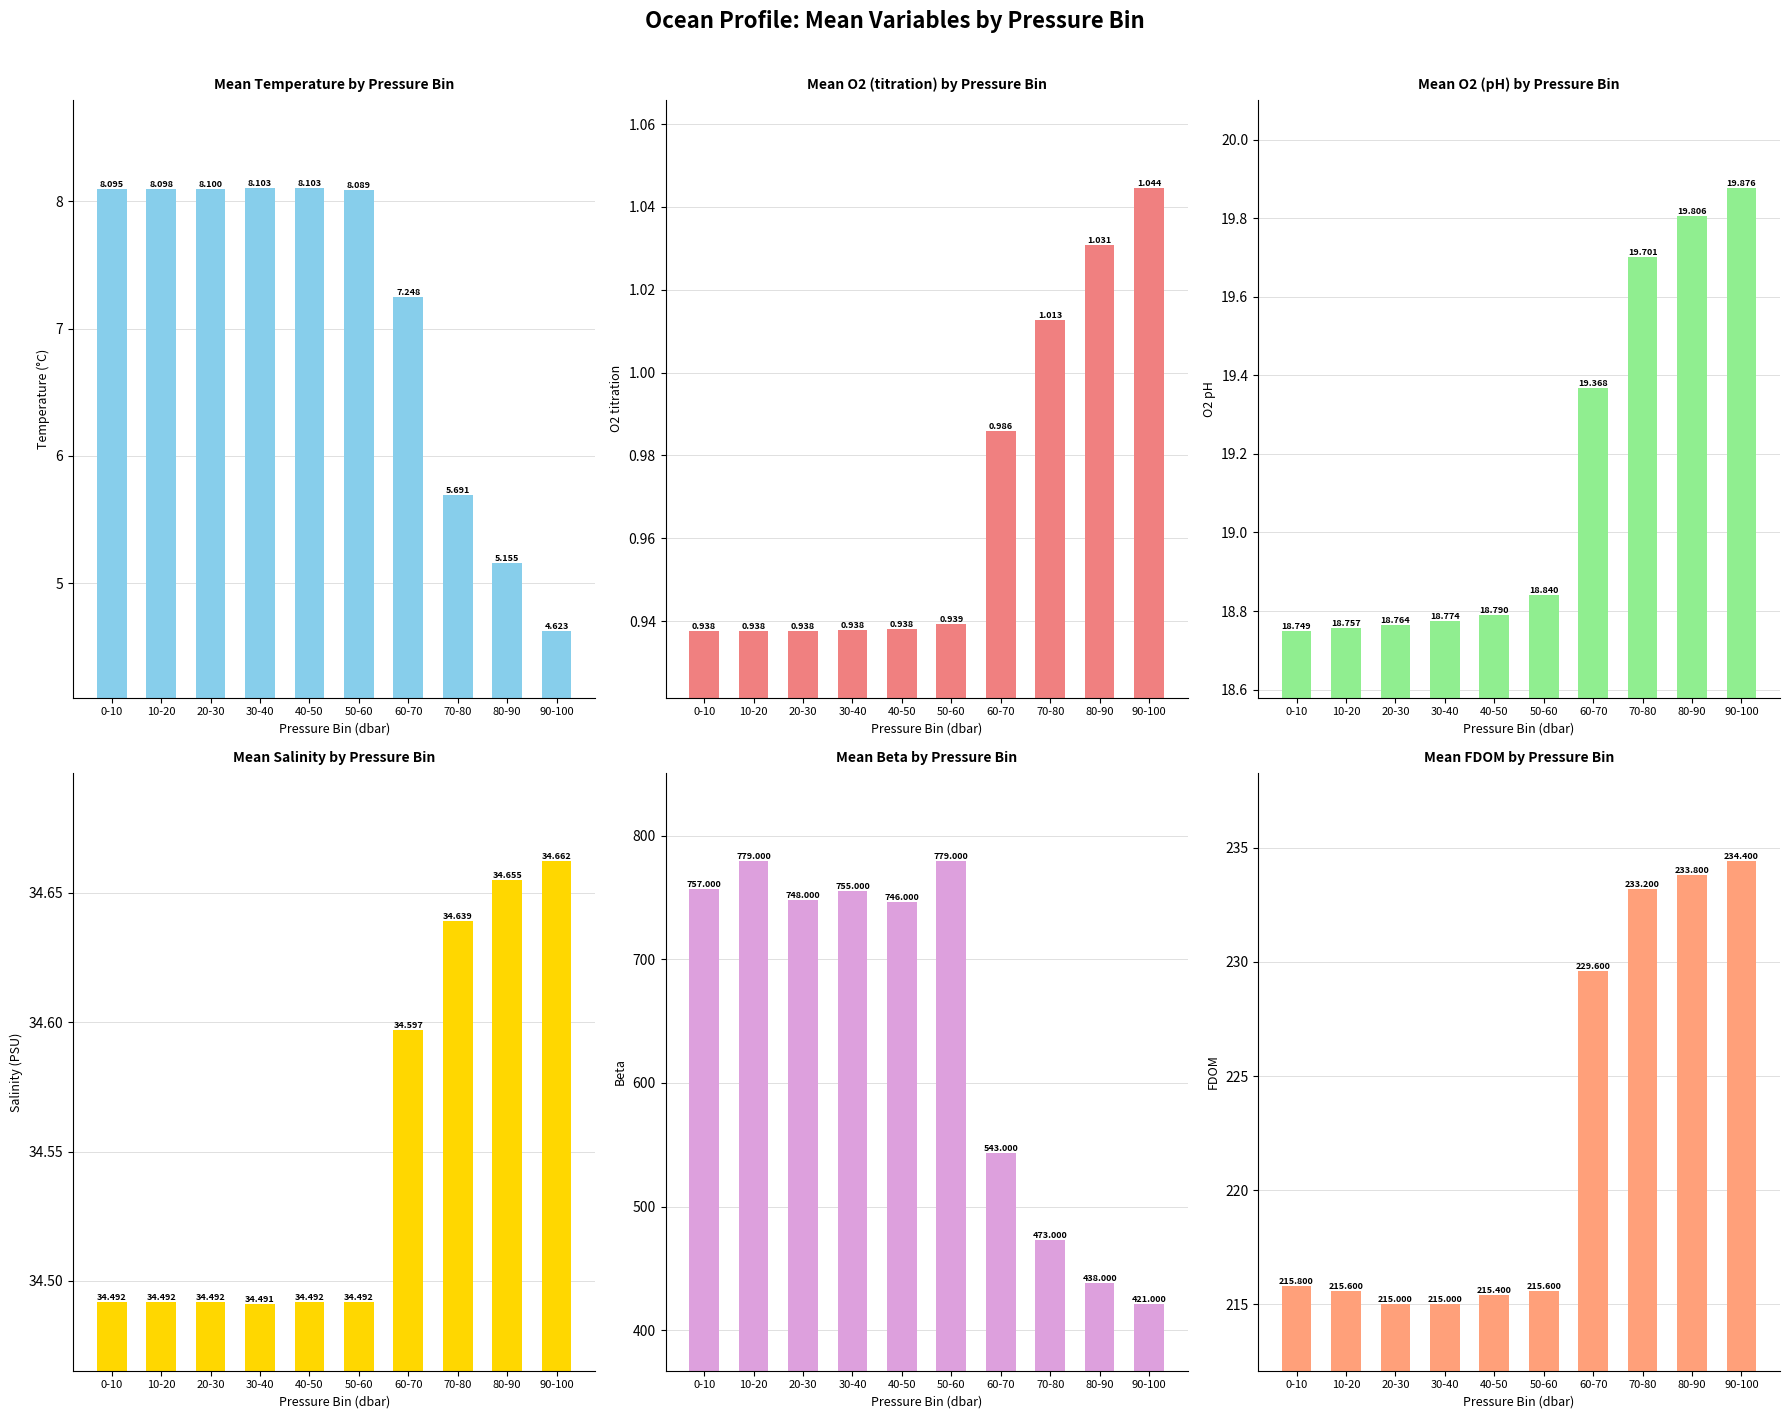

What is the sum of all mean_t values?

71.3